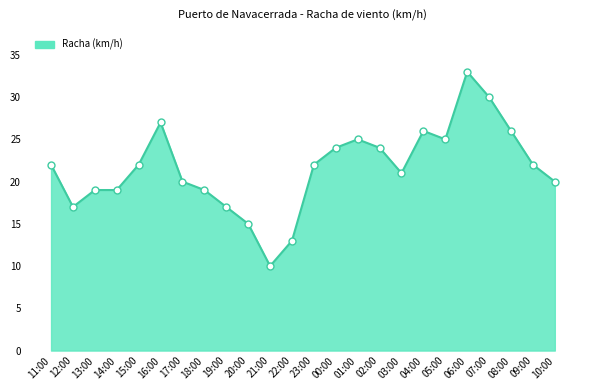

What is the ratio of the value at 21:00 to the value at 08:00?

0.4